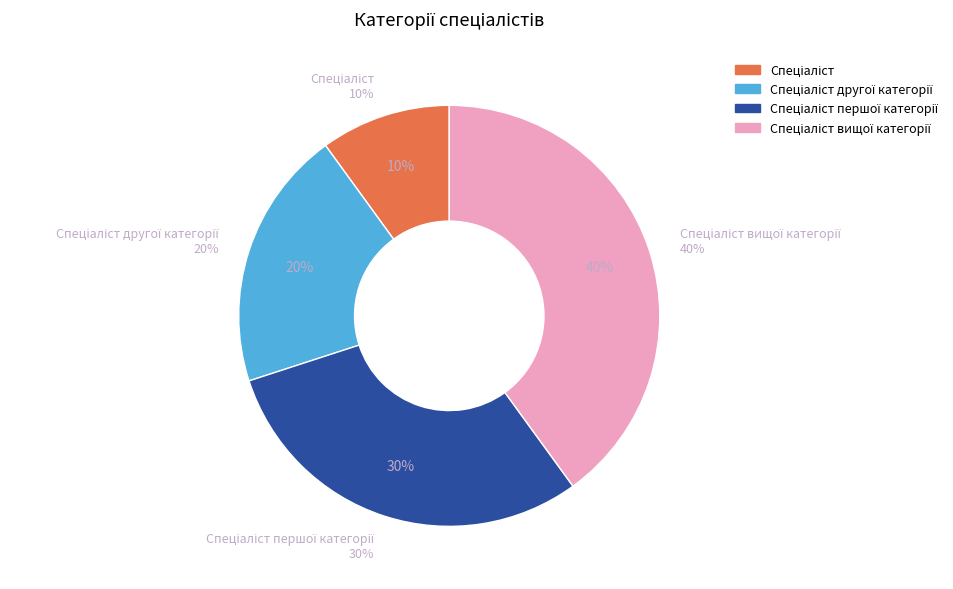

Is it true that Спеціаліст другої категорії is 34% of the pie?

False